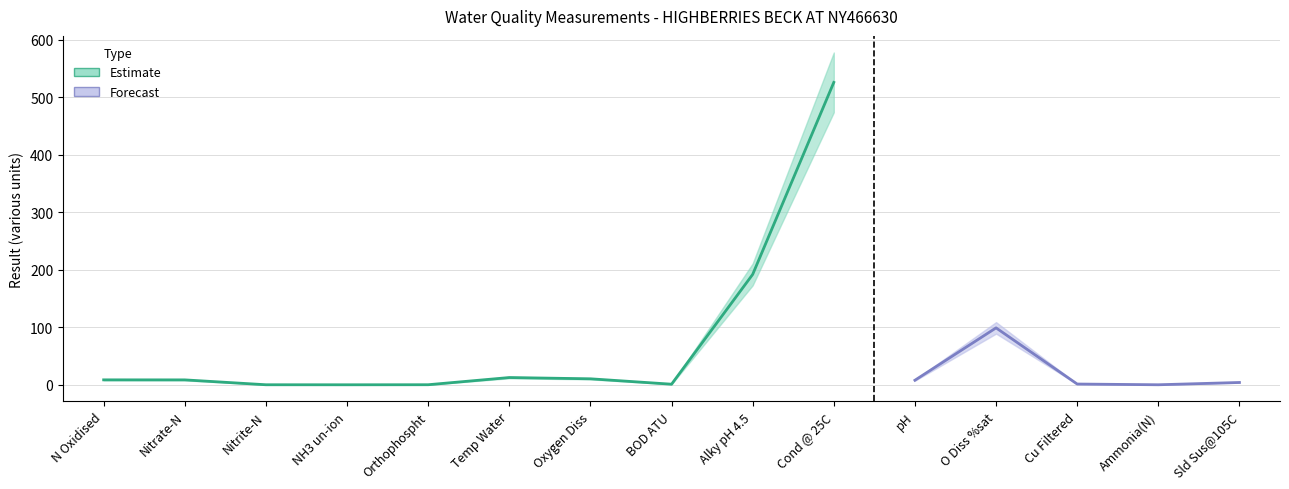

Which label corresponds to the smallest value in the chart?

NH3 un-ion